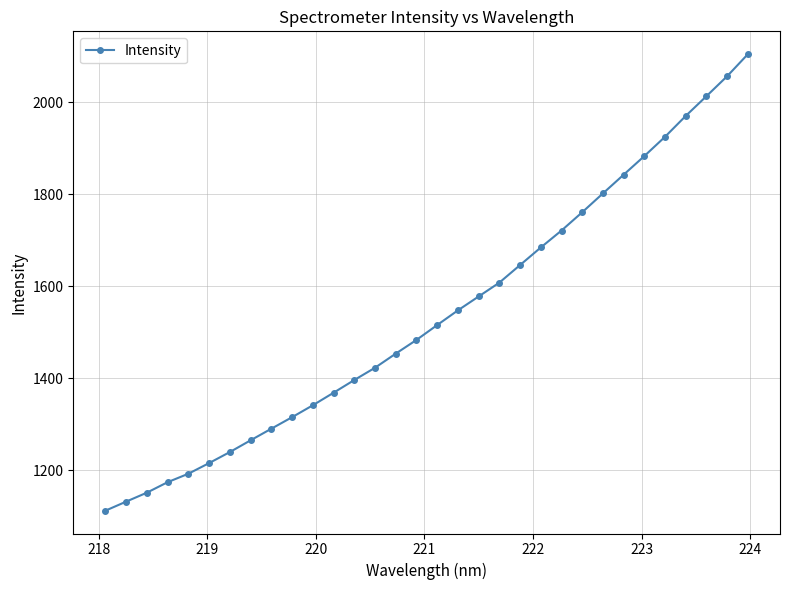

What is the value of the 4th point from the left?

1174.6